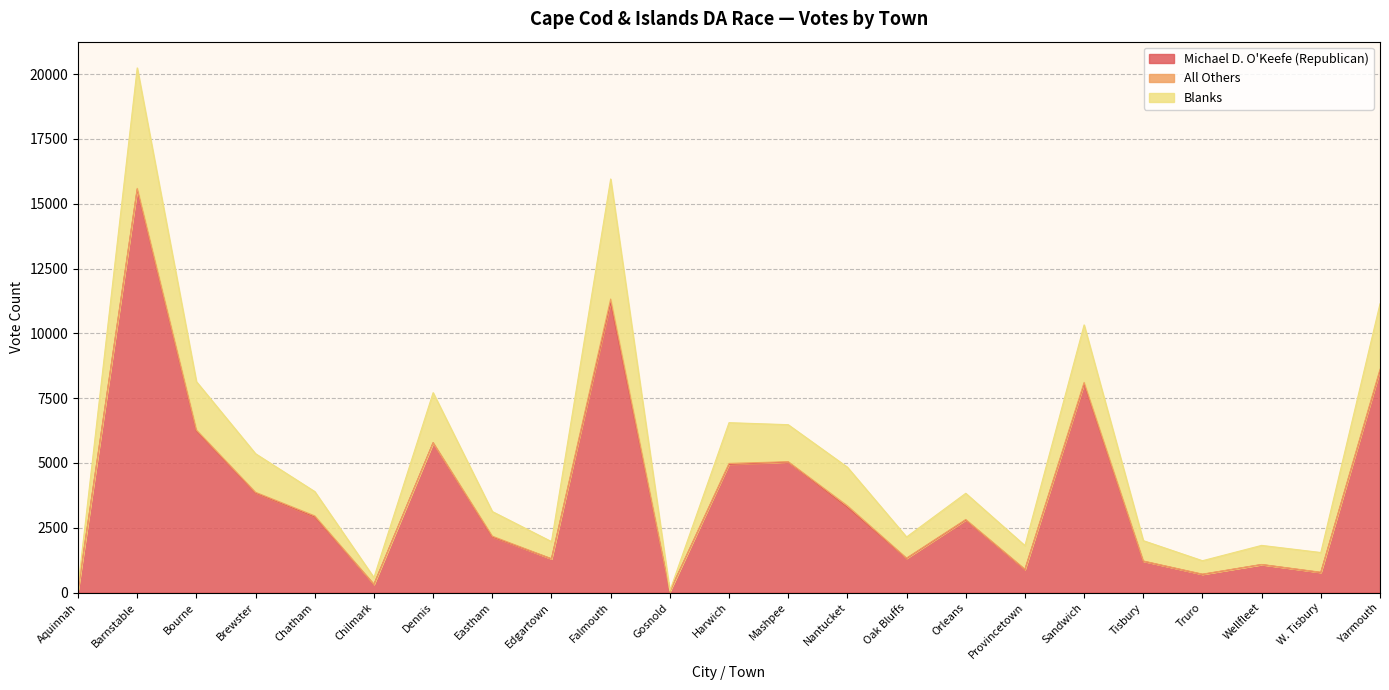

What is the maximum value shown in the chart?

20239